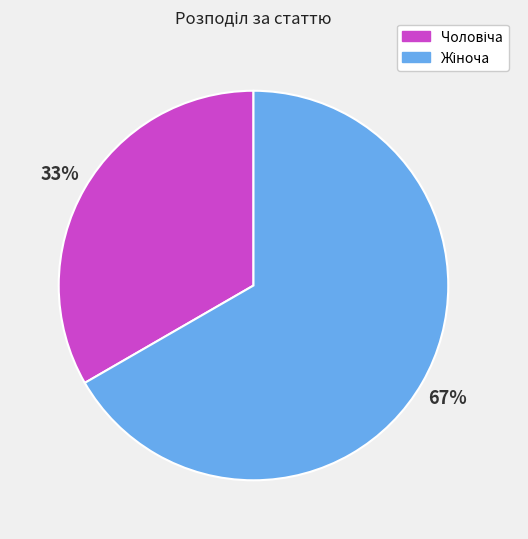

To the nearest percent, what is the average slice percentage?

50%